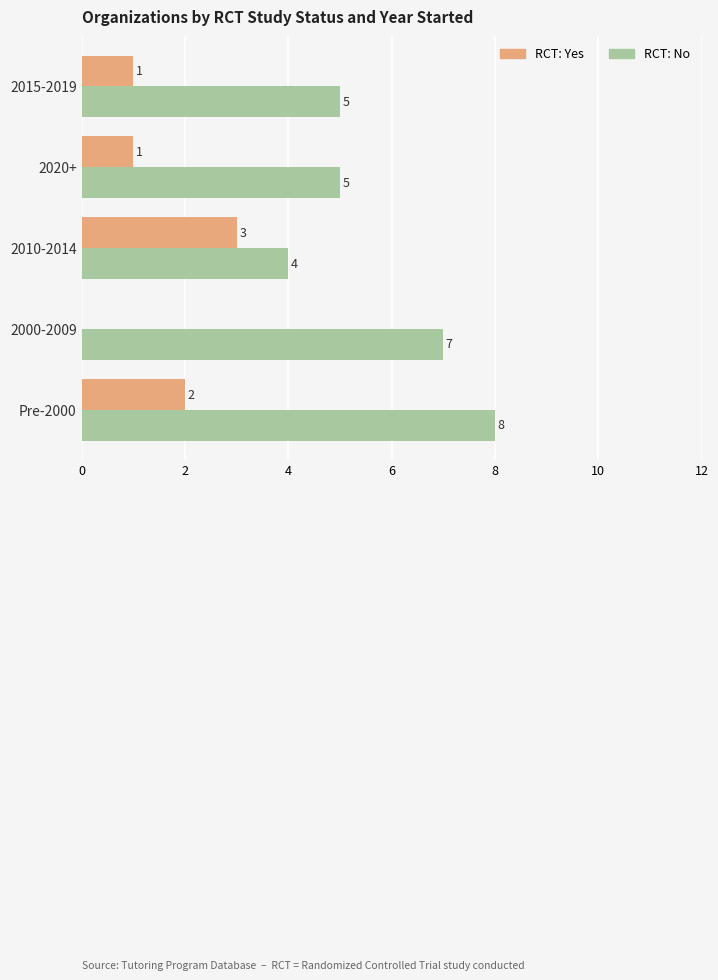

True or false: RCT: No has a value of 4 at 2010-2014.

True